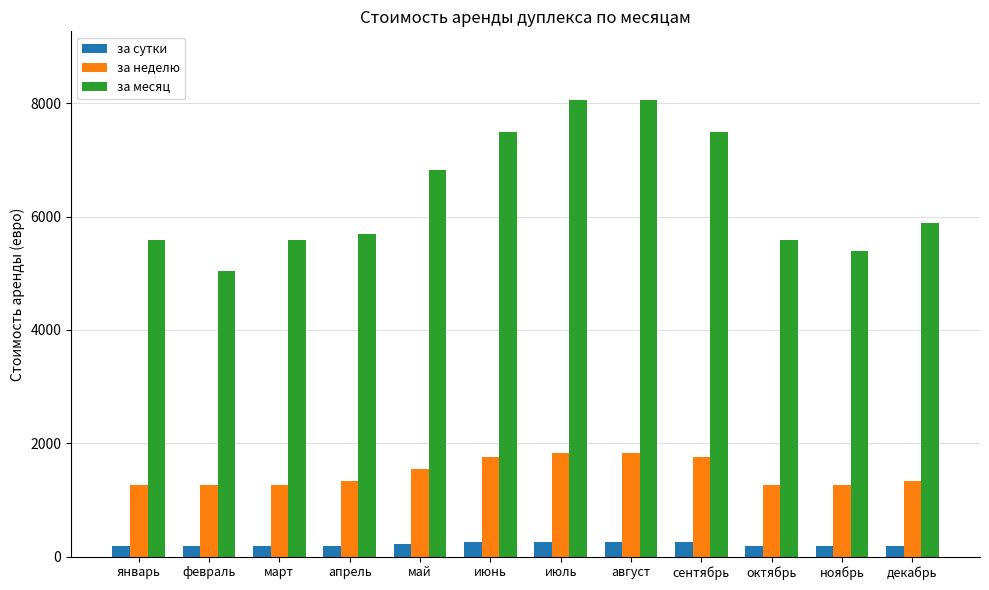

Is the value of за месяц at январь greater than the value of за сутки at январь?

Yes